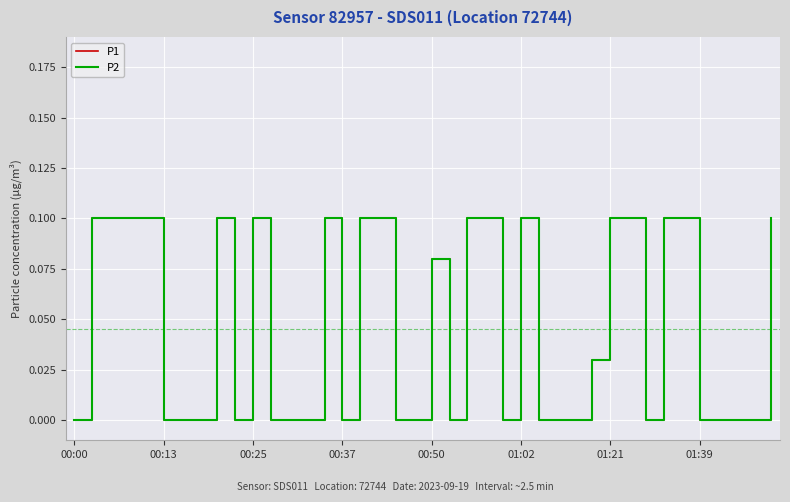

Is this an area chart (filled region under the line)?

No